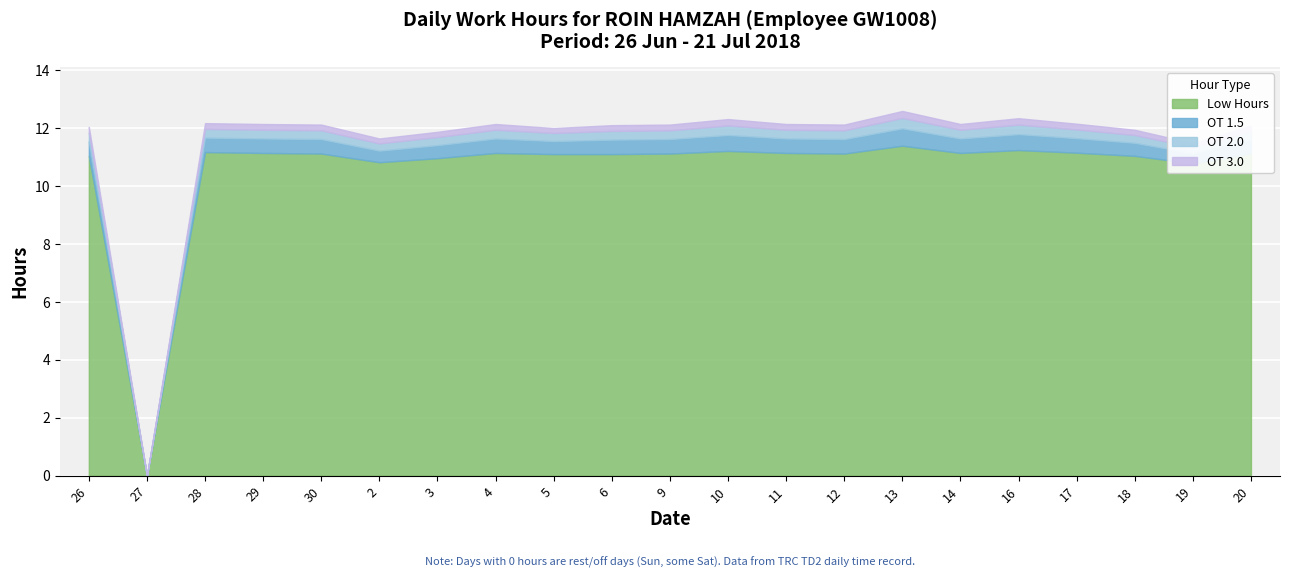

Is it true that OT 3.0 equals 0.1 at 20?

False